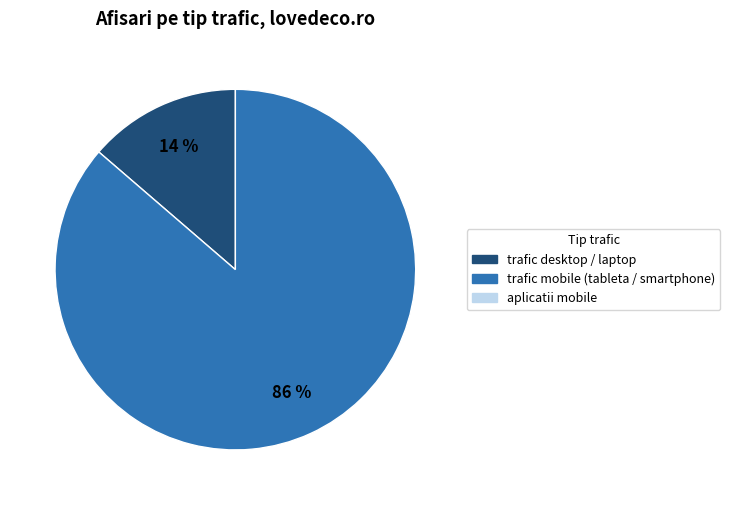

To the nearest percent, what is the average slice percentage?

50%